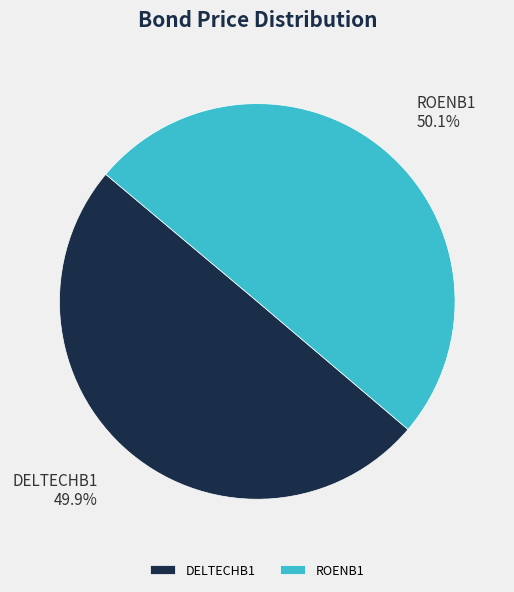

How many slices are in this pie chart?

2